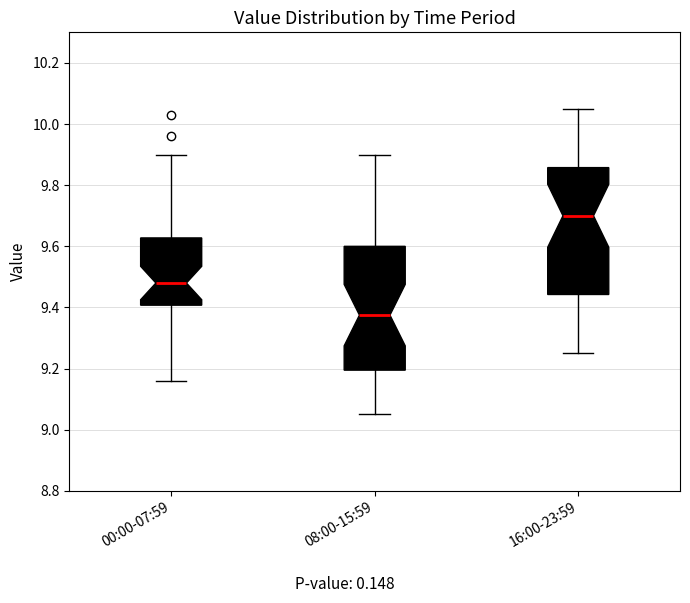

Which box's median line is the highest?

16:00-23:59